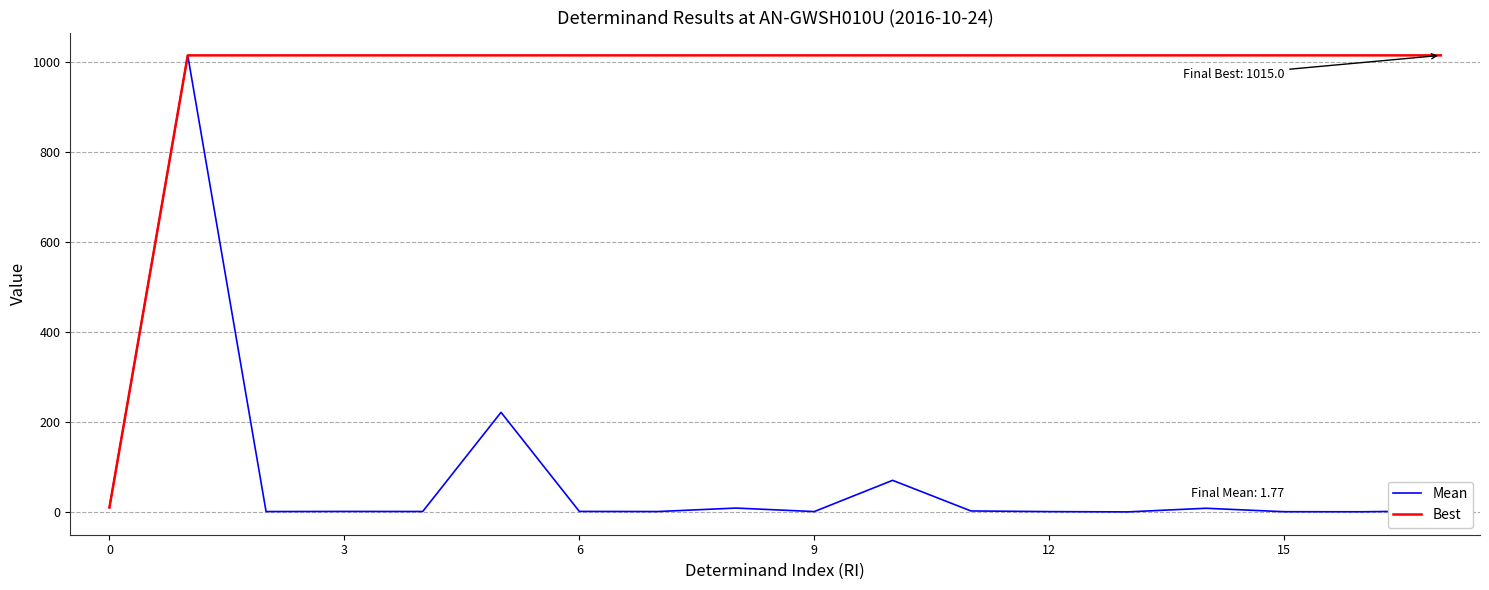

What is the highest value of the Mean series?

1015.0